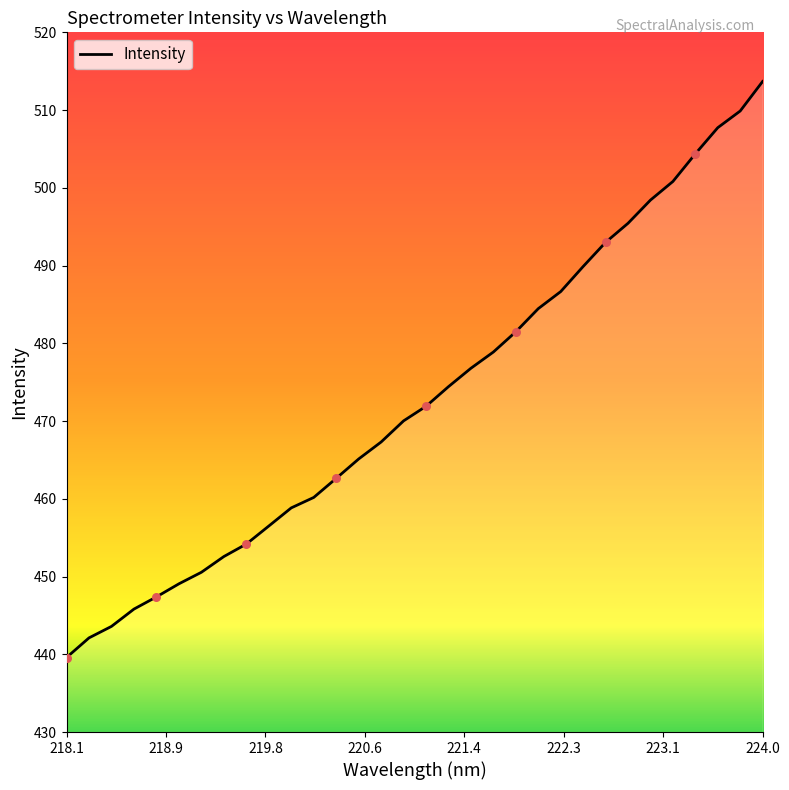

What is the minimum value shown in the chart?

439.6